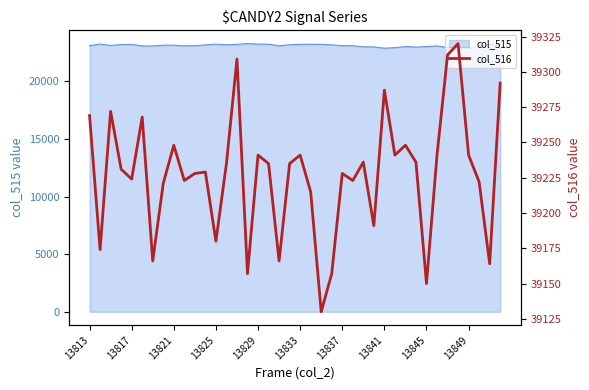

What is the maximum value for col_515?

23283